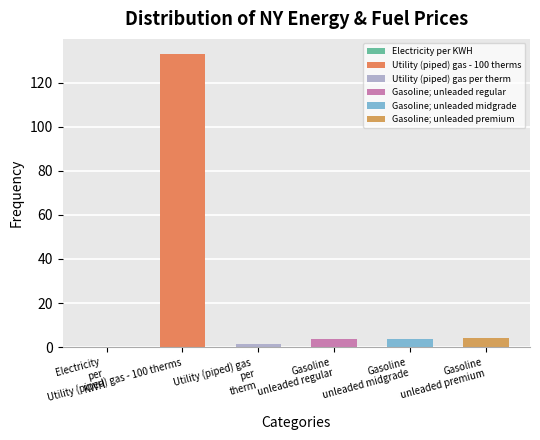

How many series are shown in this chart?

1